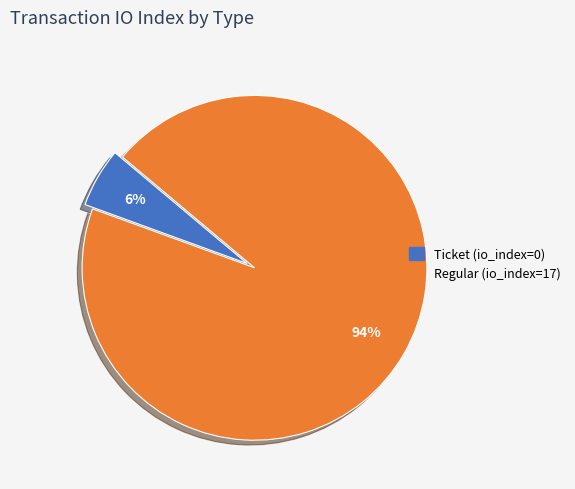

To the nearest percent, what is the combined percentage of Ticket (io_index=0) and Regular (io_index=17)?

100%